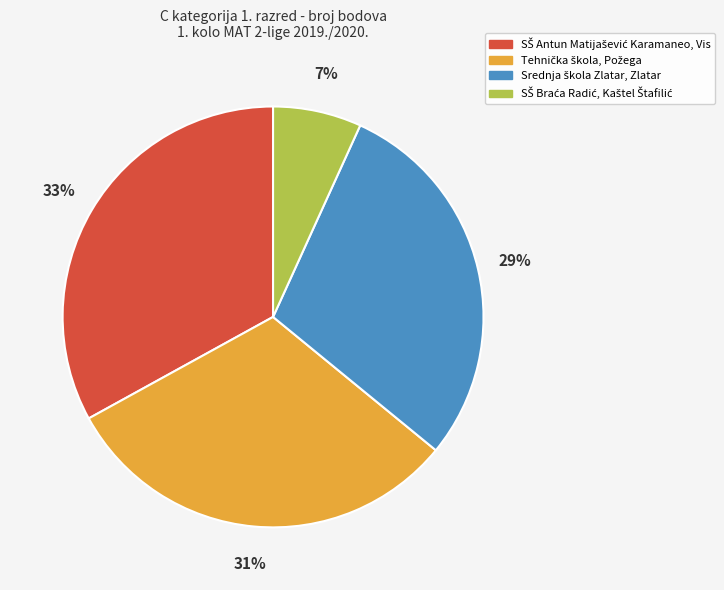

Is there any slice that represents more than half of the pie?

No